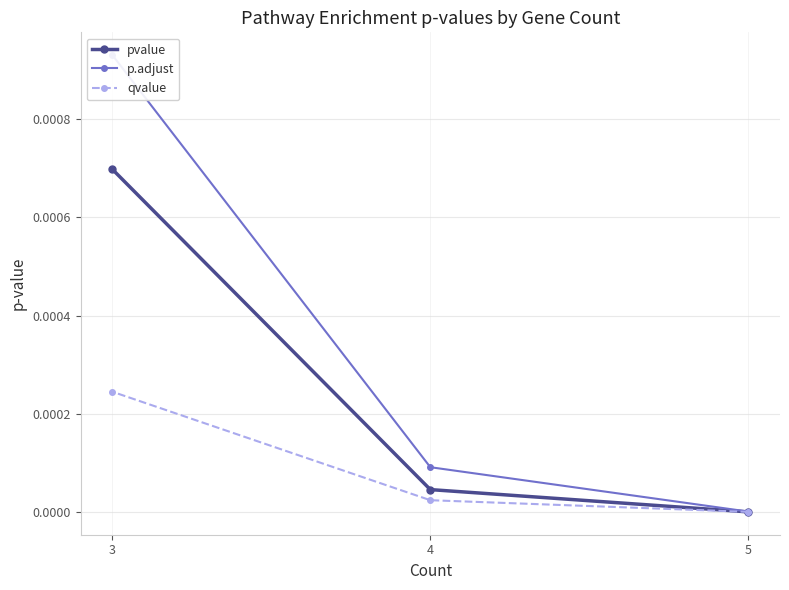

Reading right to left, what are all the values shown in this chart?

pvalue: 3=0.0	4=0.0	5=0.0
p.adjust: 3=0.0	4=0.0	5=0.0
qvalue: 3=0.0	4=0.0	5=0.0